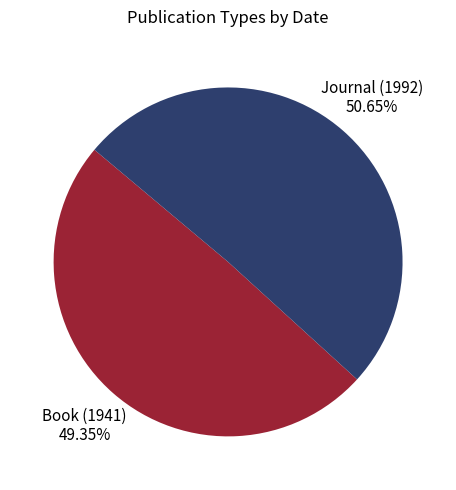

Does any single category account for the majority?

Yes